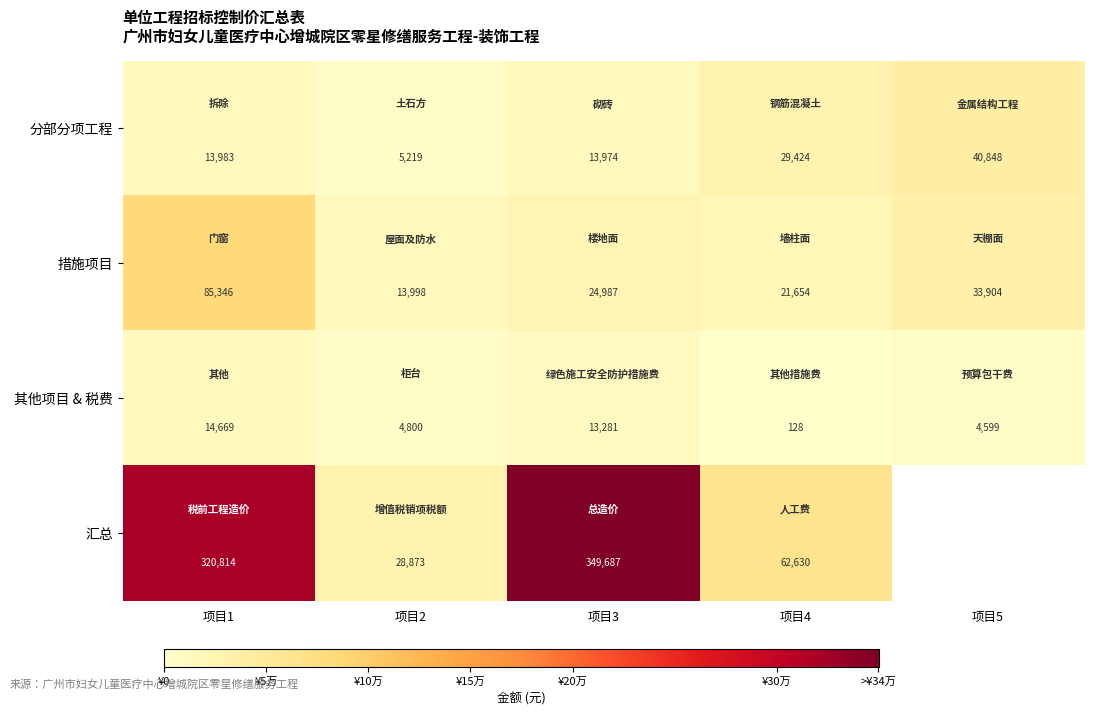

Between 项目1 and 项目2, which series saw the biggest shift?

汇总